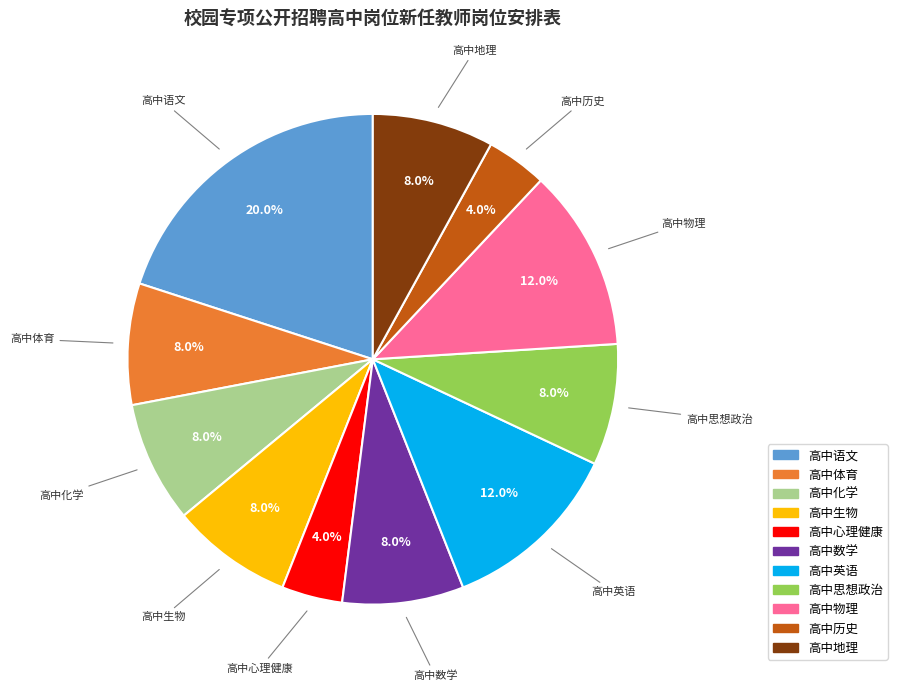

What is the ratio of the value at 高中数学 to the value at 高中心理健康?

2.0